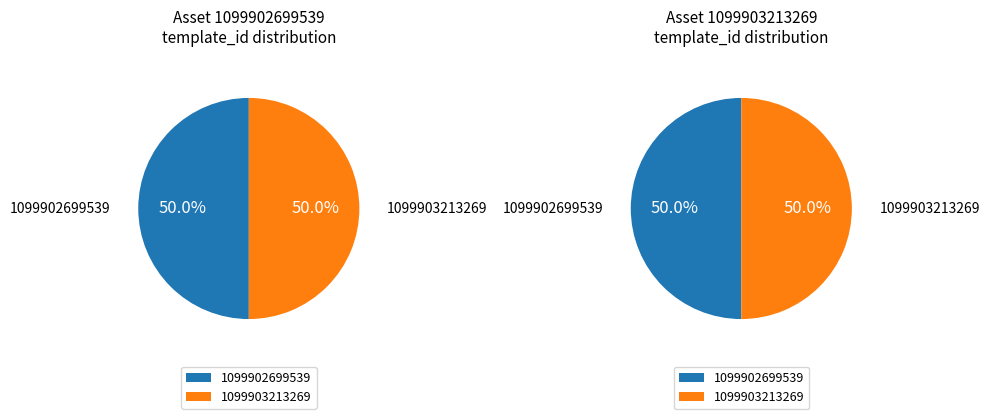

What portion of the pie excludes 1099902699539?

50.0%